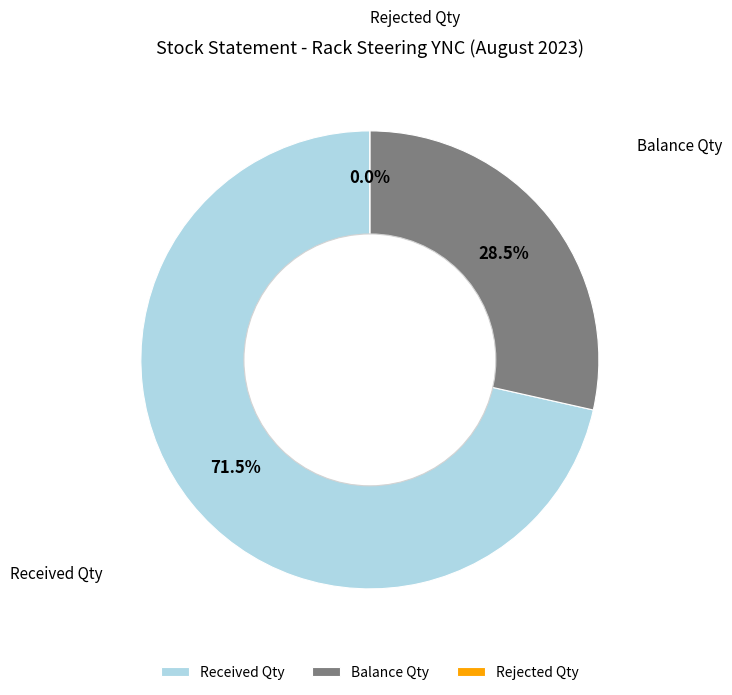

What percentage do Received Qty and Balance Qty together represent?

100.0%